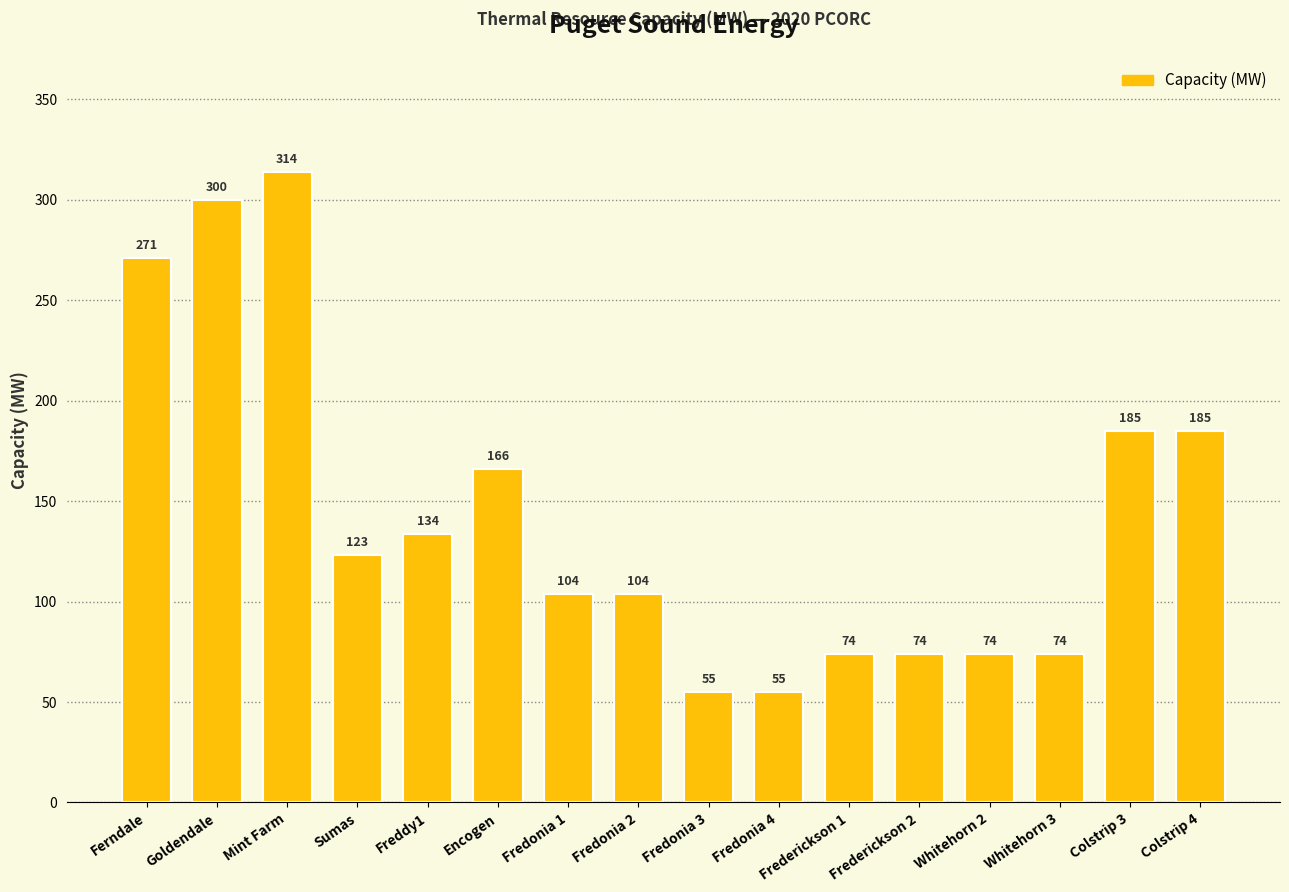

At which label does the data first exceed 123?

Ferndale